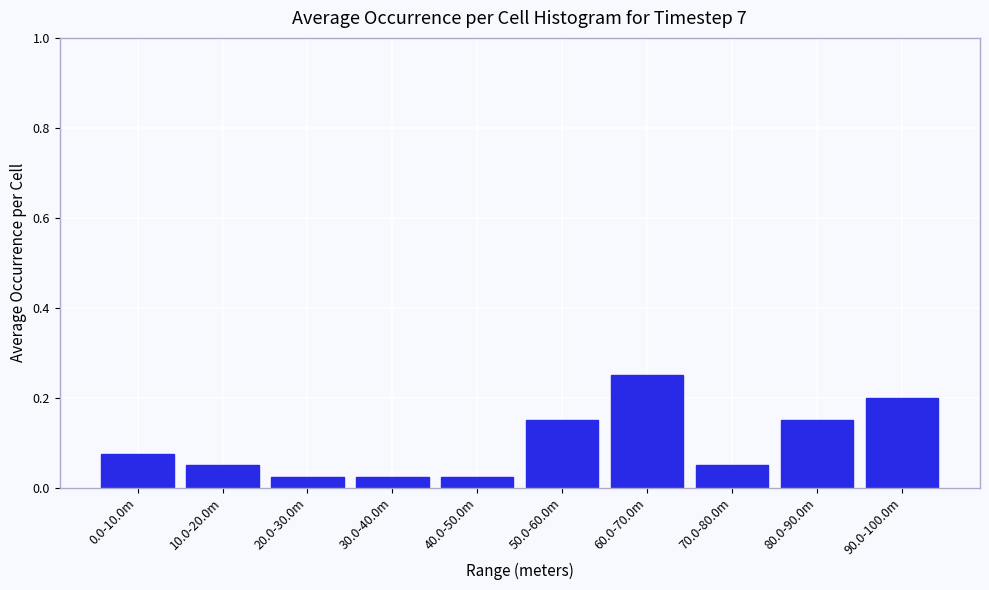

Is it true that the value at 70.0-80.0m is 0.0?

False